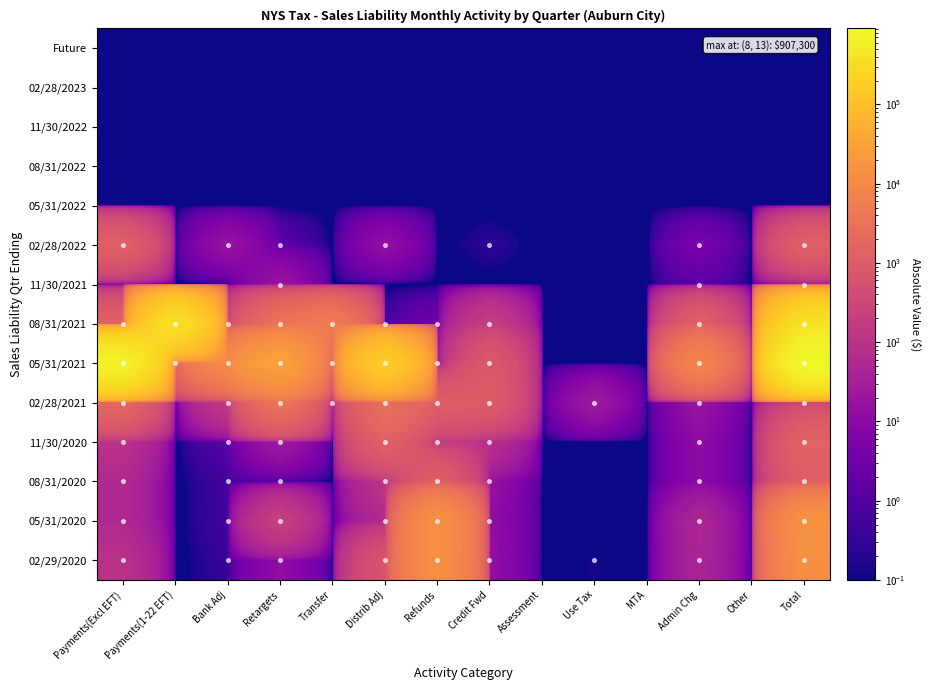

At Credit Fwd, list the series in order from largest to smallest.

02/28/2021, 05/31/2021, 08/31/2021, 11/30/2020, 08/31/2020, 02/29/2020, 05/31/2020, 02/28/2022, Future, 02/28/2023, 11/30/2022, 08/31/2022, 05/31/2022, 11/30/2021